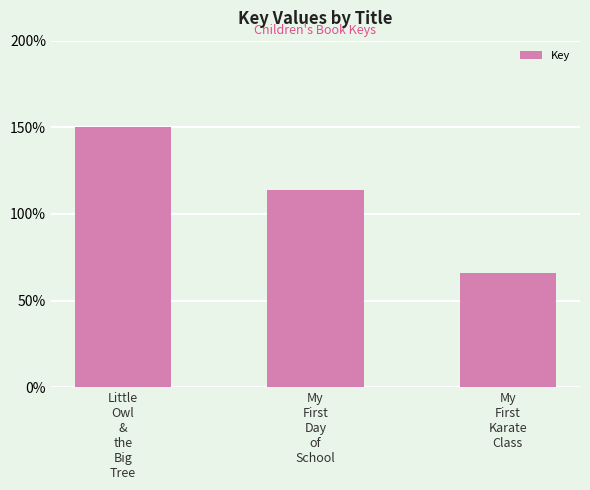

True or false: the data shows 150.0 at Little
Owl
&
the
Big
Tree.

True